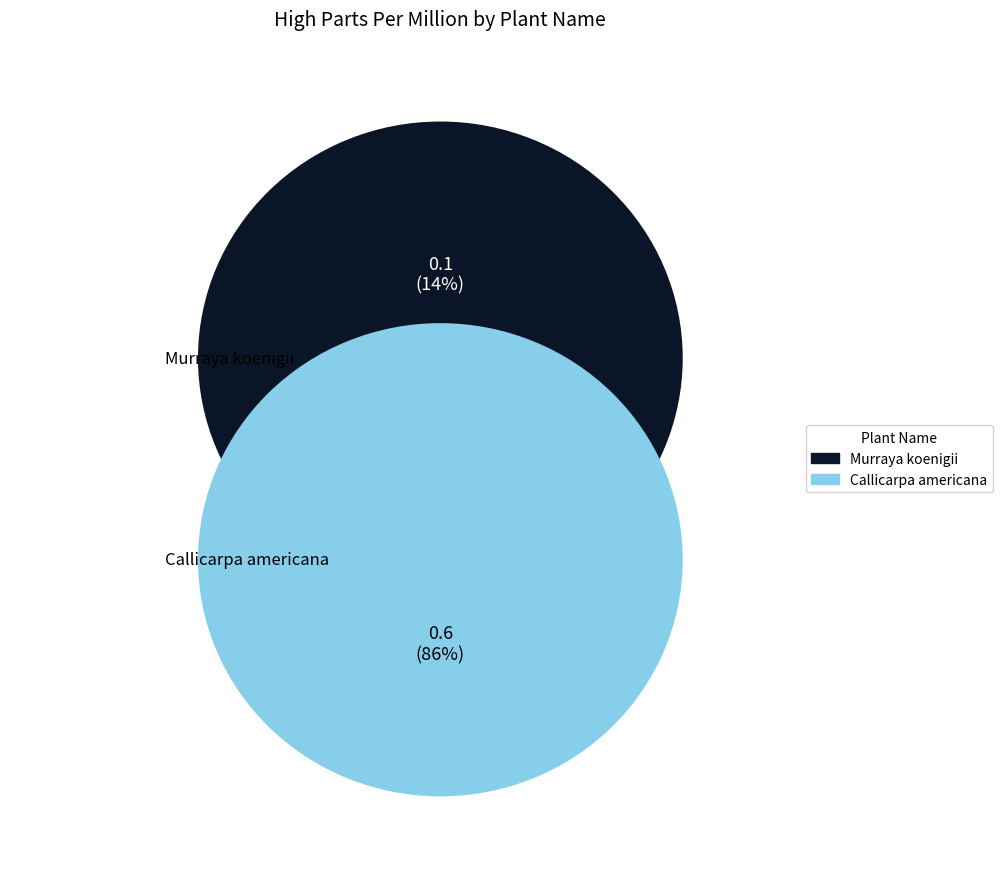

Do Callicarpa americana and Murraya koenigii together represent more than half of the pie?

Yes